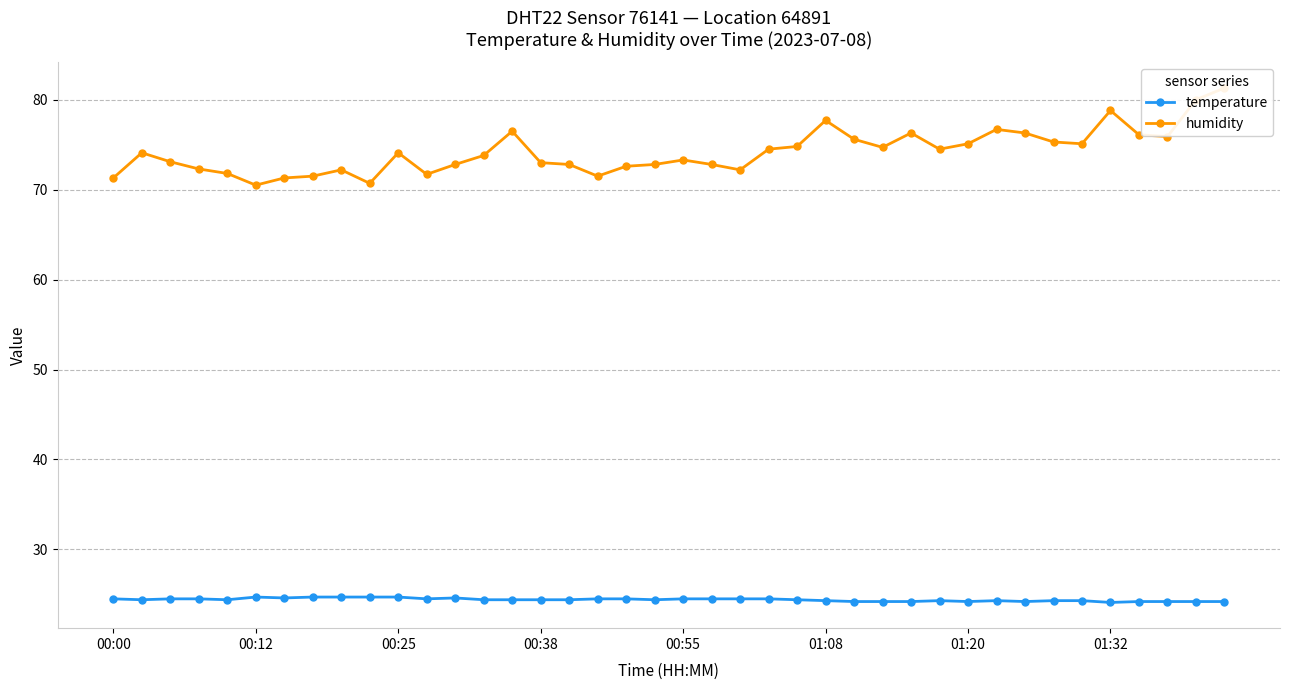

True or false: temperature has more than 2 interior local peaks.

True